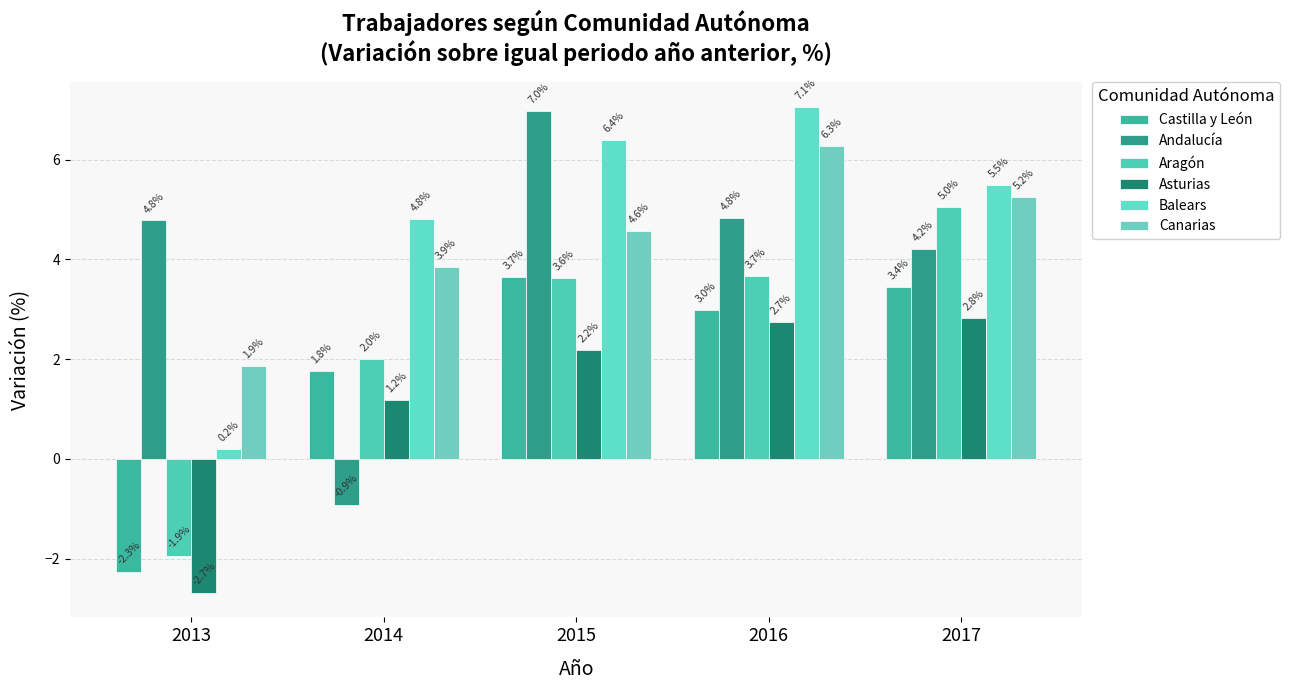

Reading right to left, list all the values displayed in this chart.

Castilla y León: 2017=3.4	2016=3.0	2015=3.7	2014=1.8	2013=-2.3
Andalucía: 2017=4.2	2016=4.8	2015=7.0	2014=-0.9	2013=4.8
Aragón: 2017=5.0	2016=3.7	2015=3.6	2014=2.0	2013=-1.9
Asturias: 2017=2.8	2016=2.7	2015=2.2	2014=1.2	2013=-2.7
Balears: 2017=5.5	2016=7.1	2015=6.4	2014=4.8	2013=0.2
Canarias: 2017=5.2	2016=6.3	2015=4.6	2014=3.9	2013=1.9